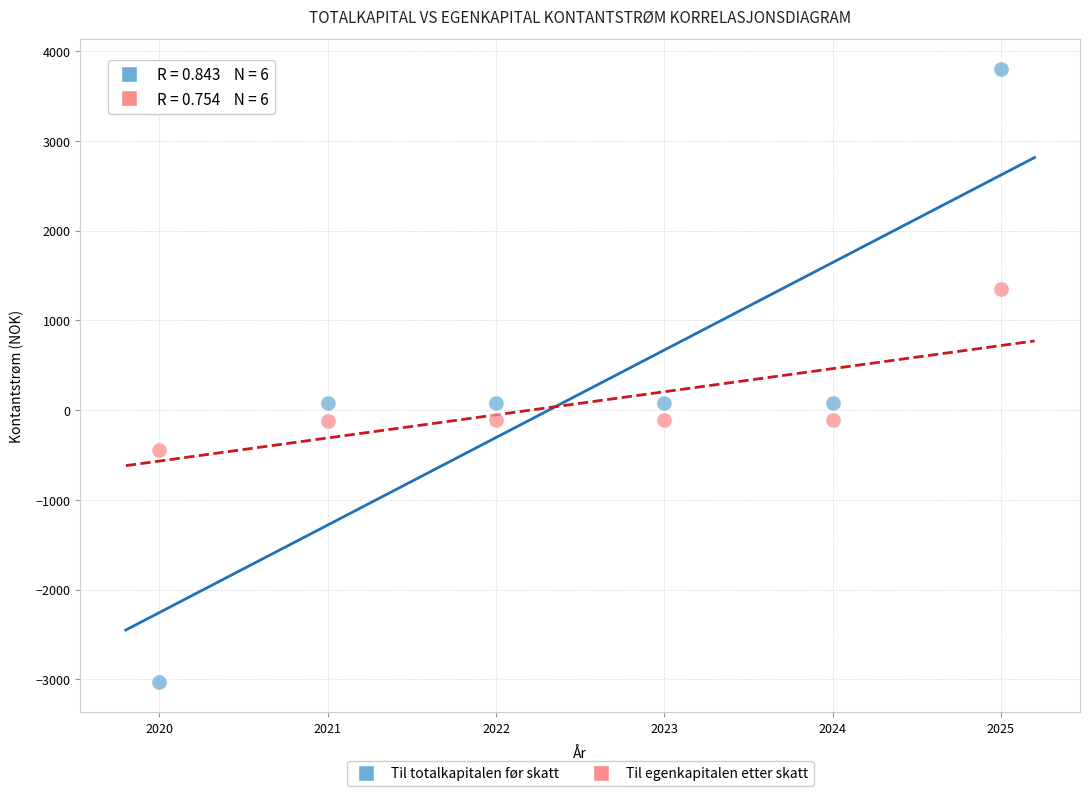

Which series contains the lowest Y value?

Til totalkapitalen før skatt